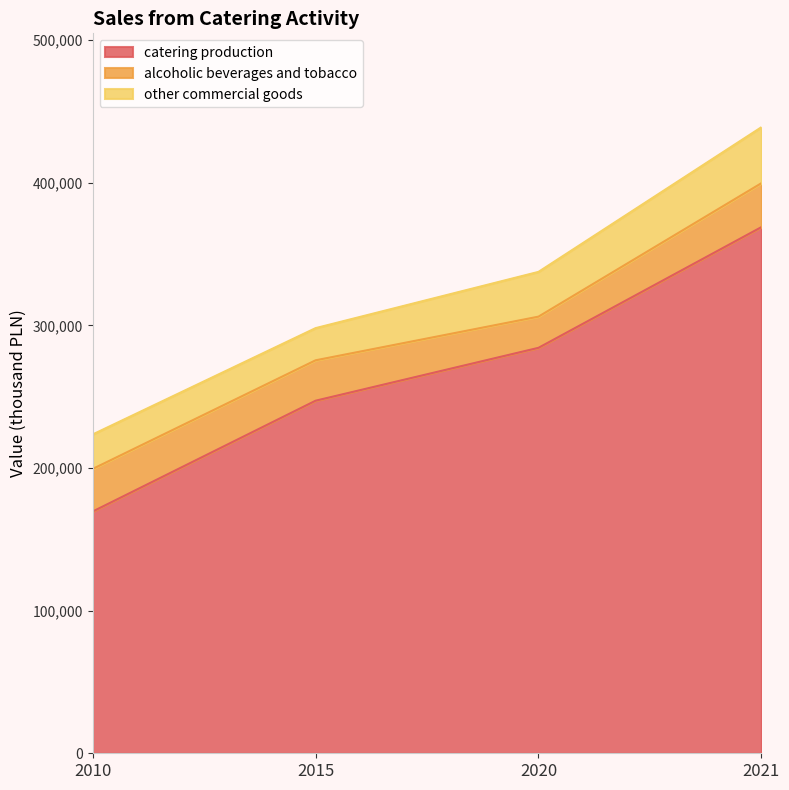

Reading left to right, what are all the values shown in this chart?

catering production: 169536	247238	284328	368962
alcoholic beverages and tobacco: 29850	28335	21866	30807
other commercial goods: 24192	22560	31388	39248